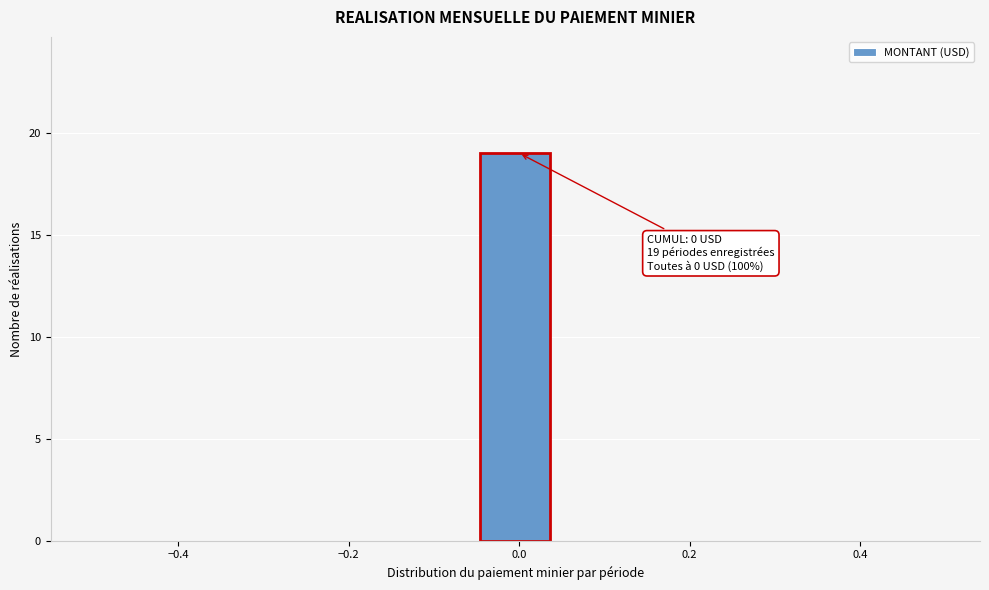

Which range on the x-axis has the tallest bar?

-0.04 to 0.04